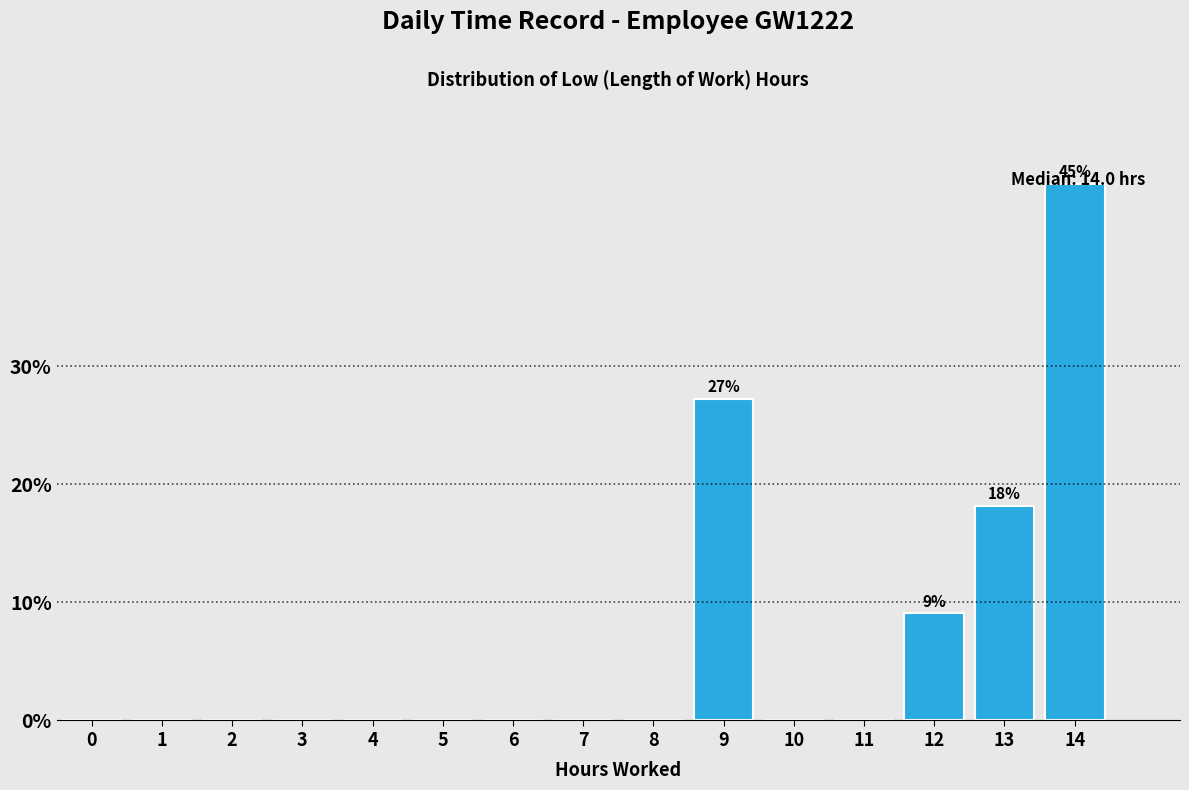

What is the change in value from 10 to 13?

+18.2